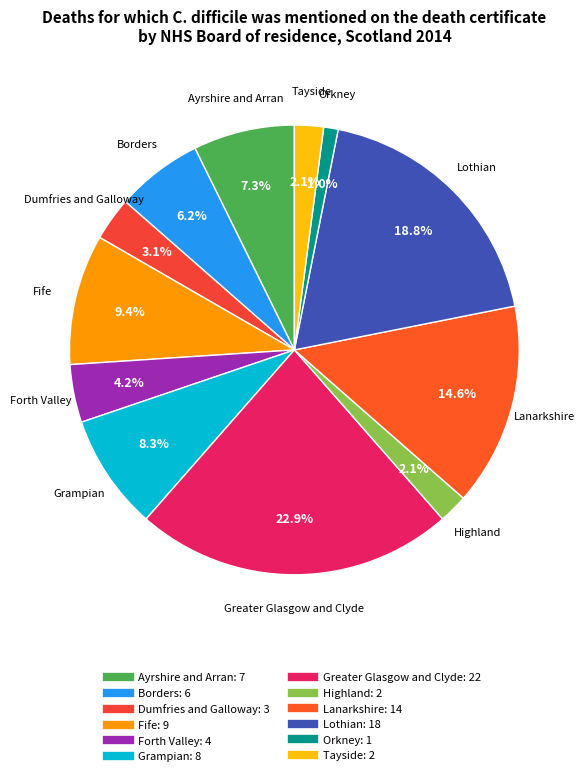

Count the number of slices in the pie.

12